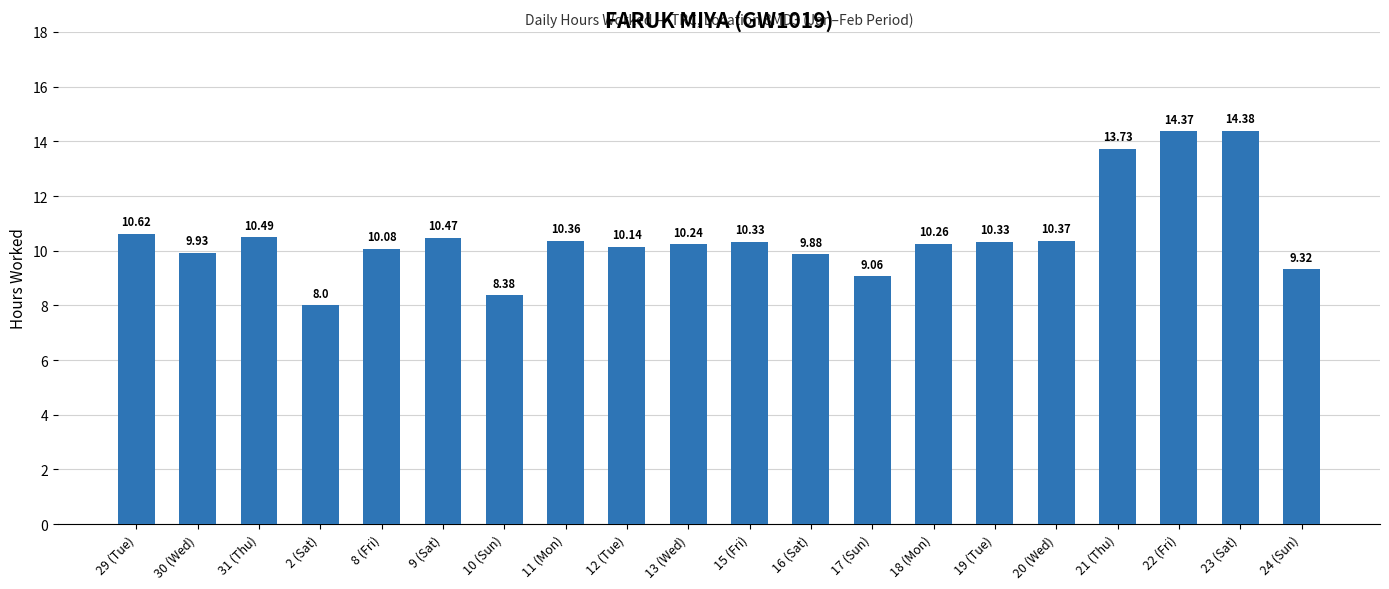

What is the ratio of the value at 11 (Mon) to the value at 8 (Fri)?

1.0